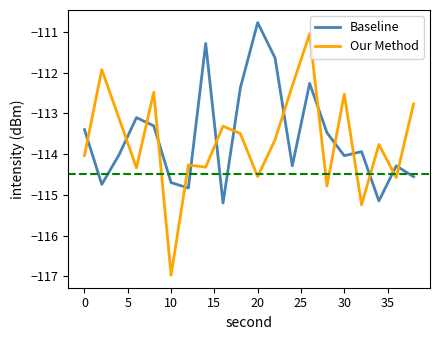

True or false: Our Method has more than 1 interior local peaks.

True